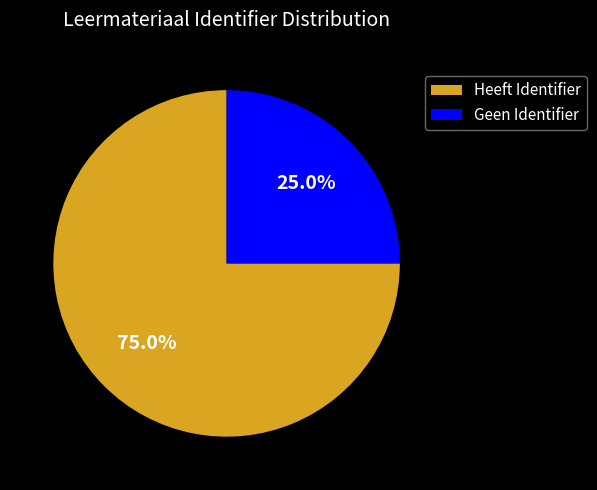

What is the total percentage of Geen Identifier and Heeft Identifier?

100.0%